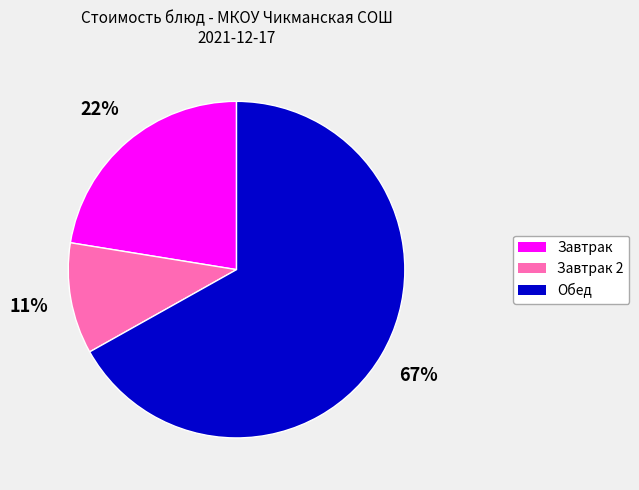

Does any single category account for the majority?

Yes